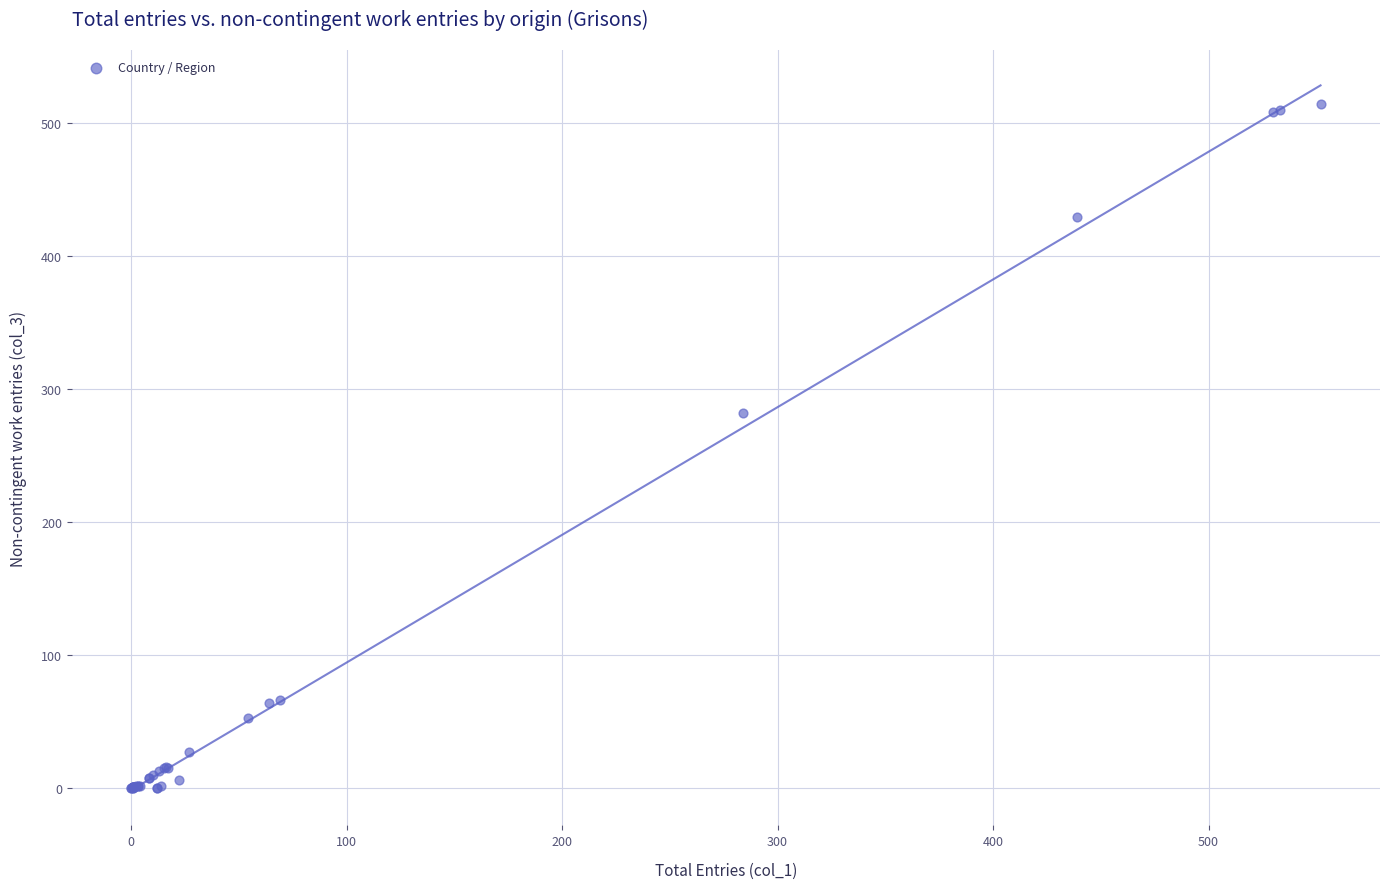

What Y value in the scatter plot is closest to 257?

282